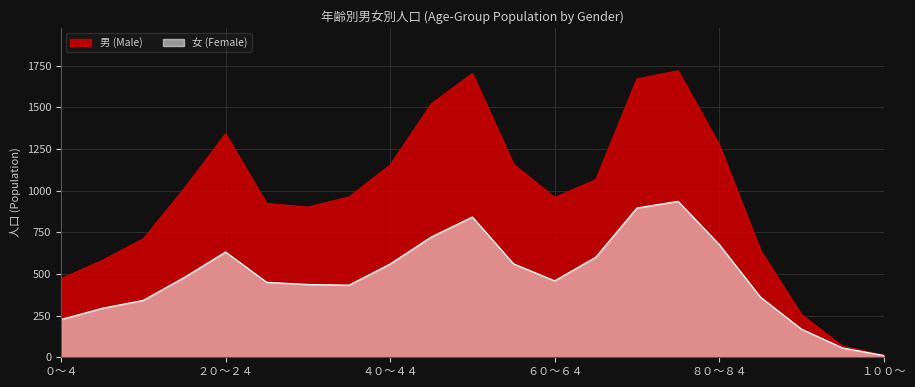

What is the label of the 15th point from the left?

７０～７４